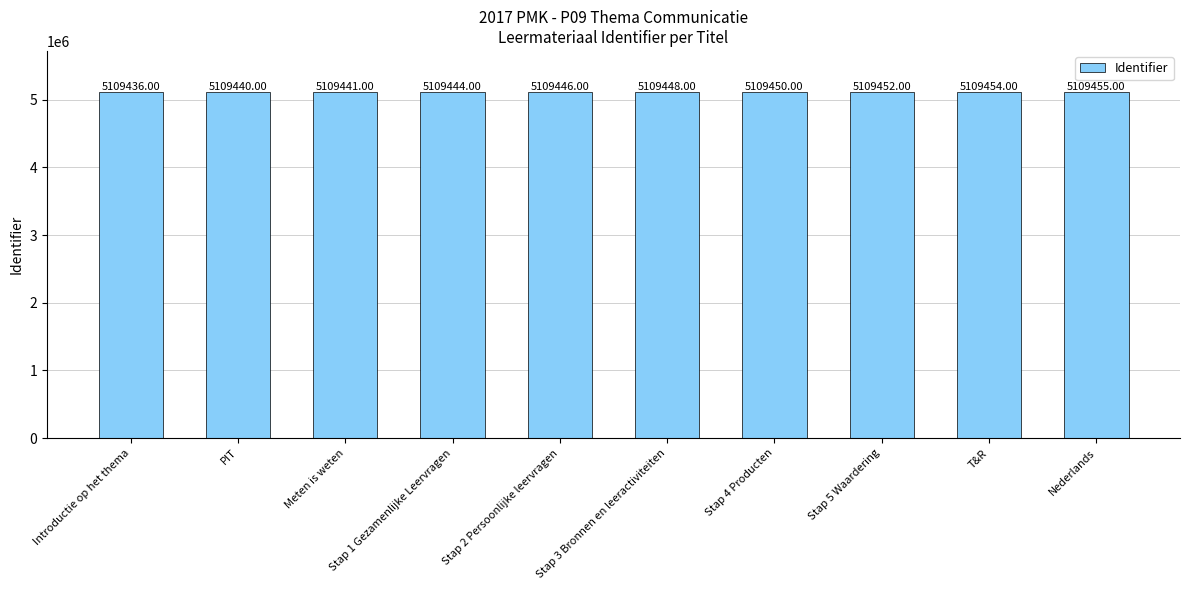

Read the value at Stap 3 Bronnen en leeractiviteiten, to the nearest 10.

5109450